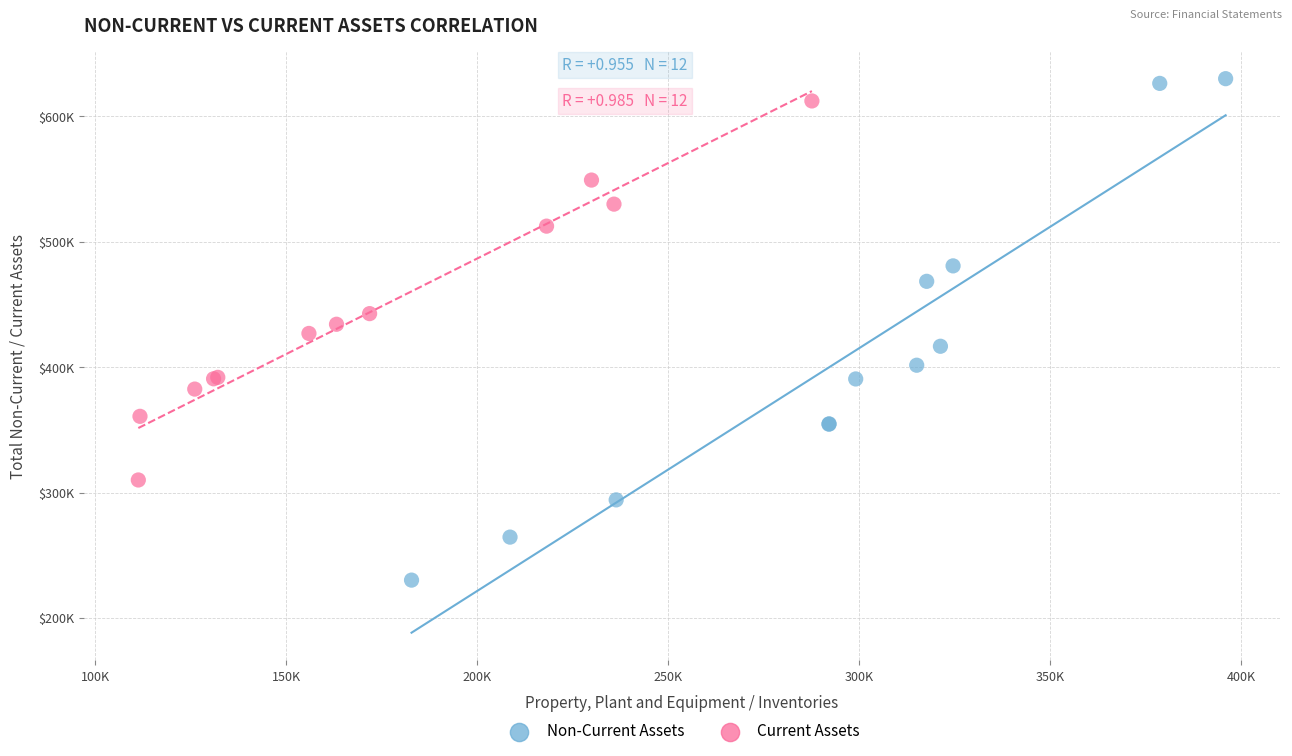

Which series reaches the maximum Y coordinate?

Non-Current Assets